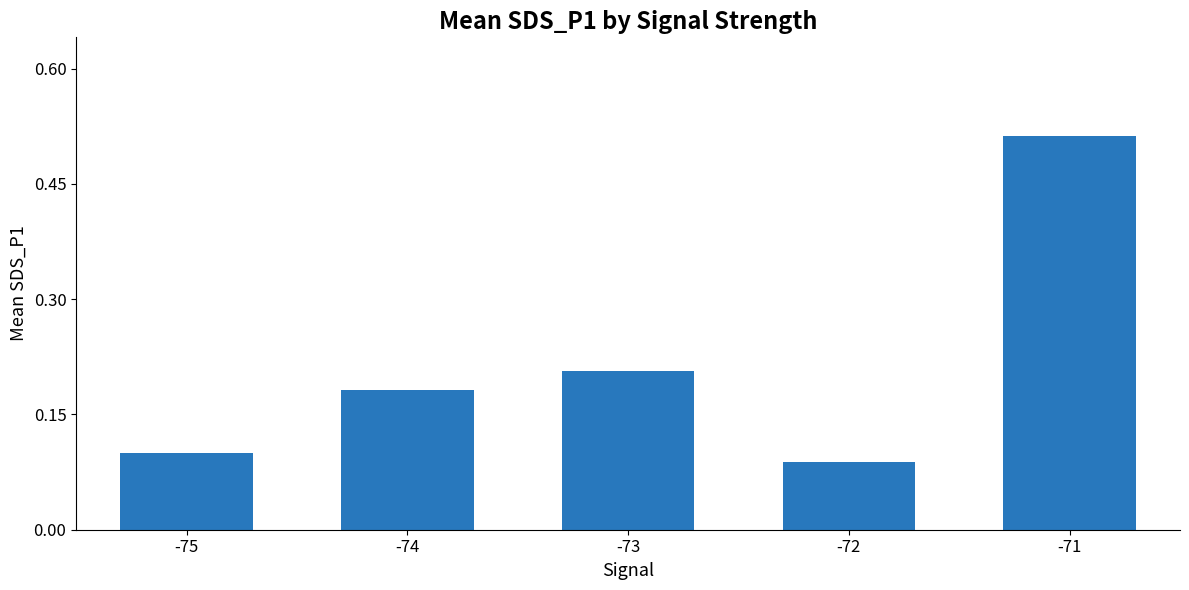

Which category has the highest value across all series?

-71